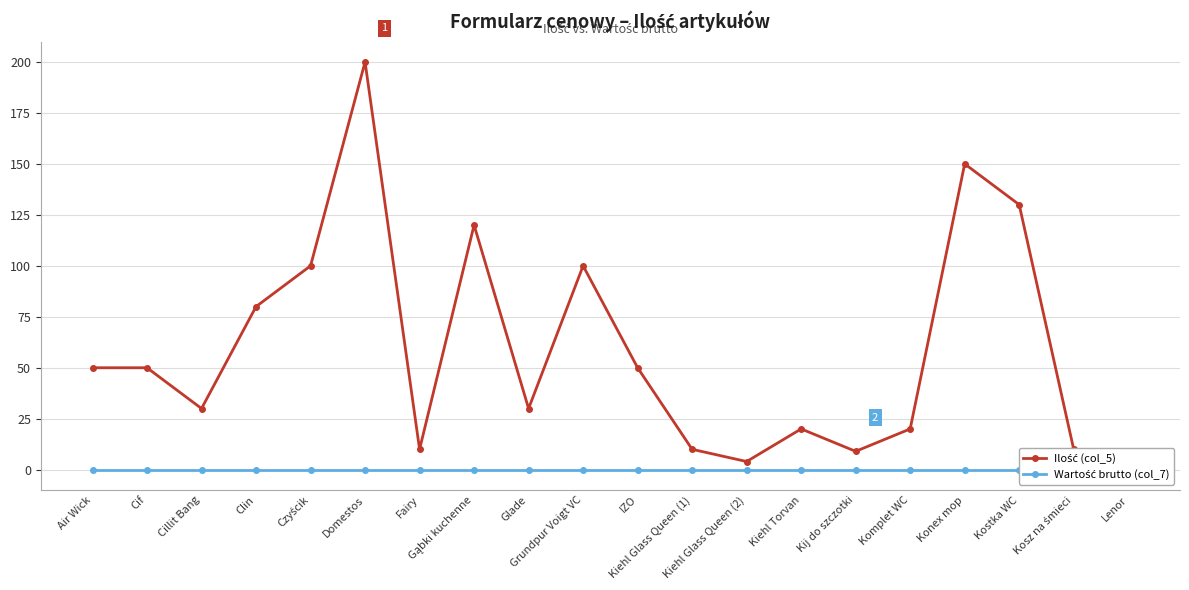

What is the minimum value for Ilość (col_5)?

4